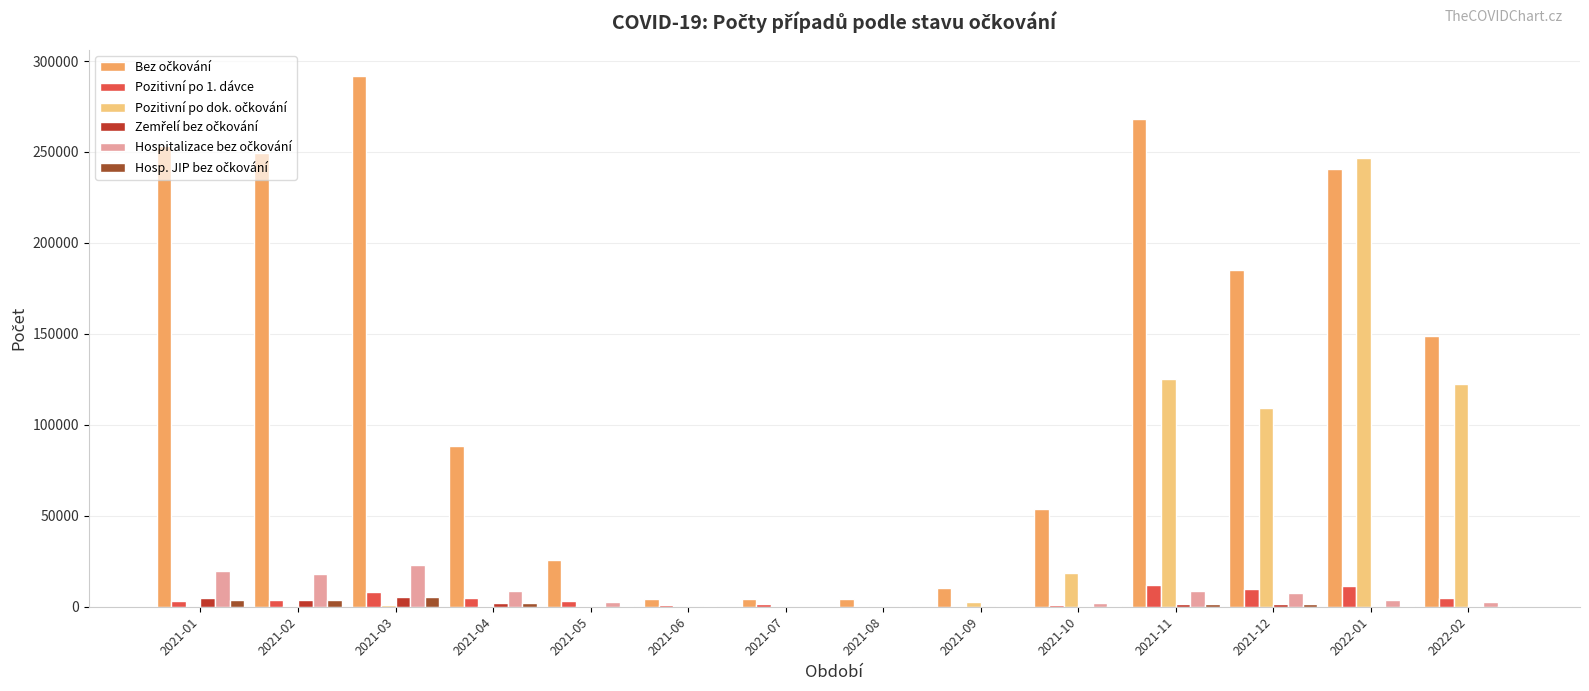

How many data points does each series have?

14